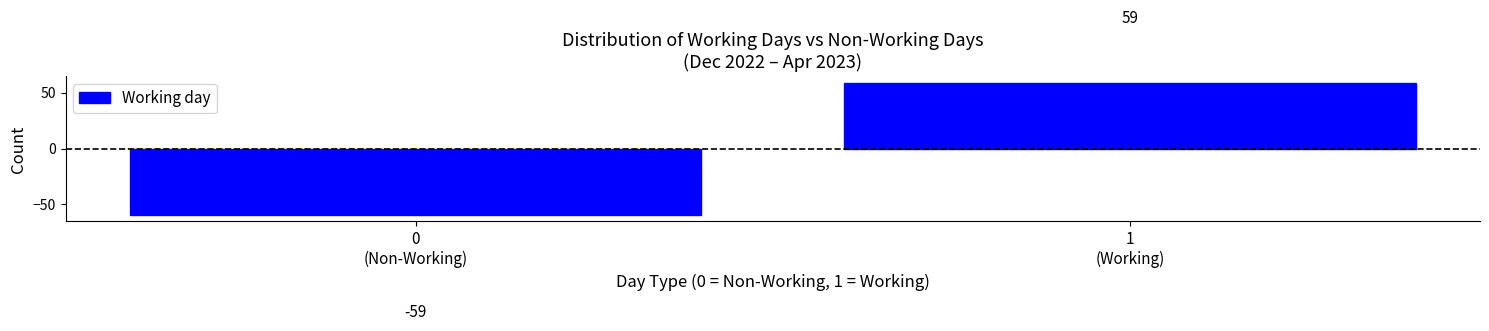

Reading right to left, extract all data points from this chart.

59	-59